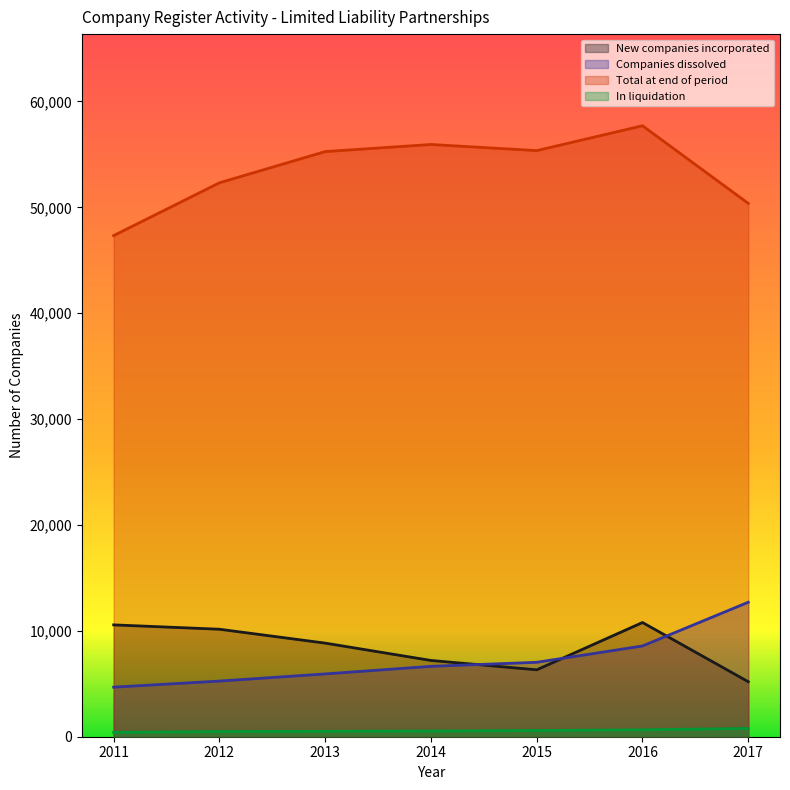

True or false: New companies incorporated and In liquidation intersect in this chart.

False